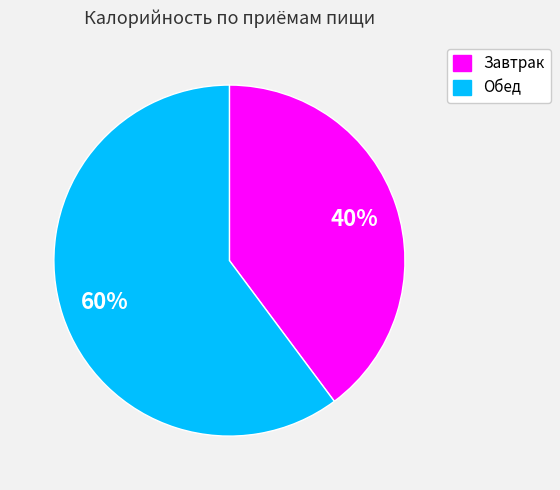

Rank the categories by value from highest to lowest.

Обед, Завтрак